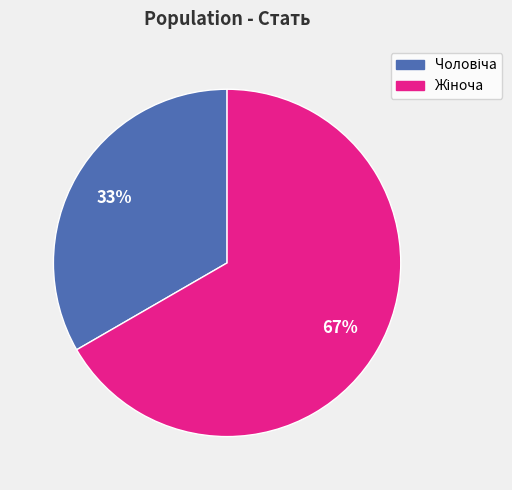

To the nearest percent, what is the average slice percentage?

50%